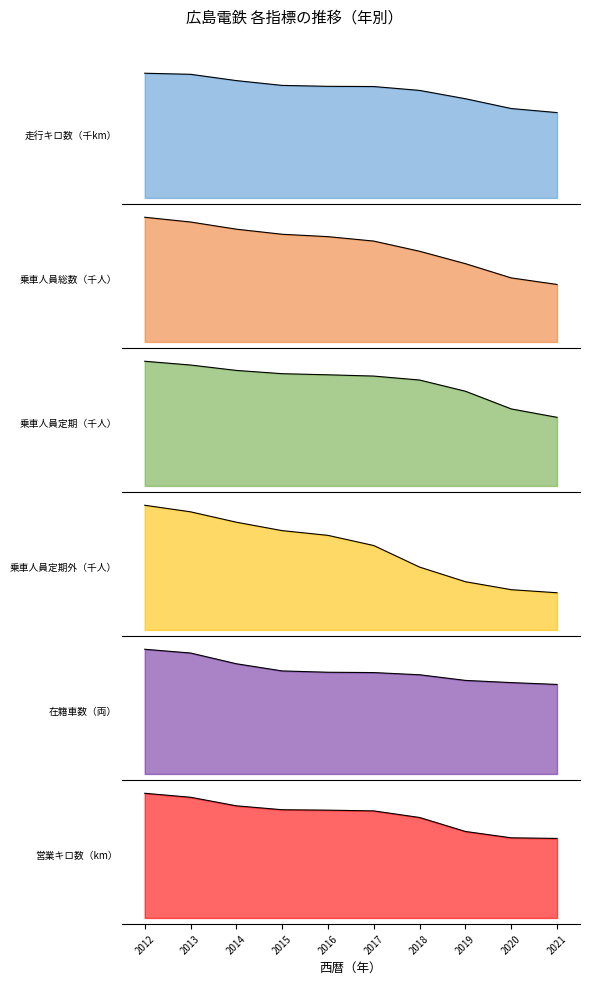

What is the difference between the 走行キロ数（千km） values at 2017 and 2020?

947.5